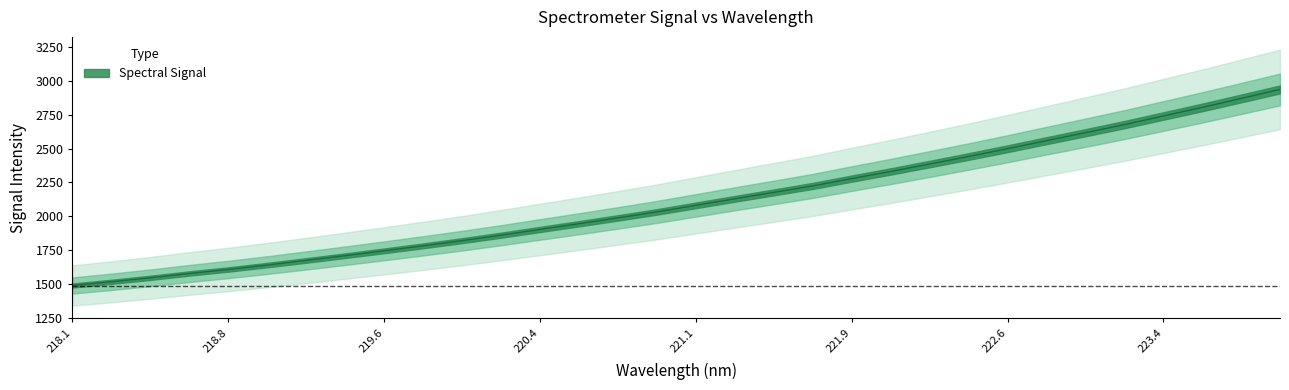

Which label corresponds to the smallest value in the chart?

218.1